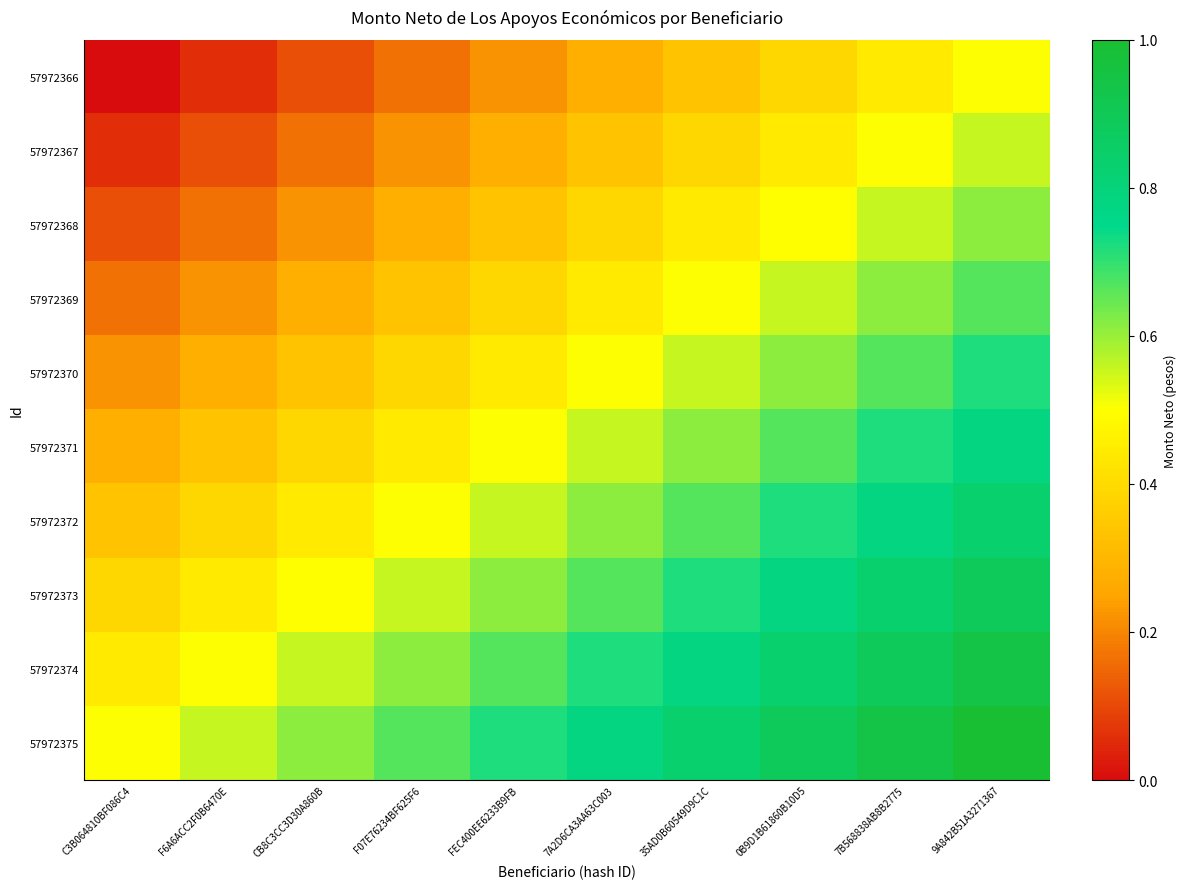

Which has a higher value, 35AD0B60549D9C1C or FEC400EE6233B9FB?

35AD0B60549D9C1C